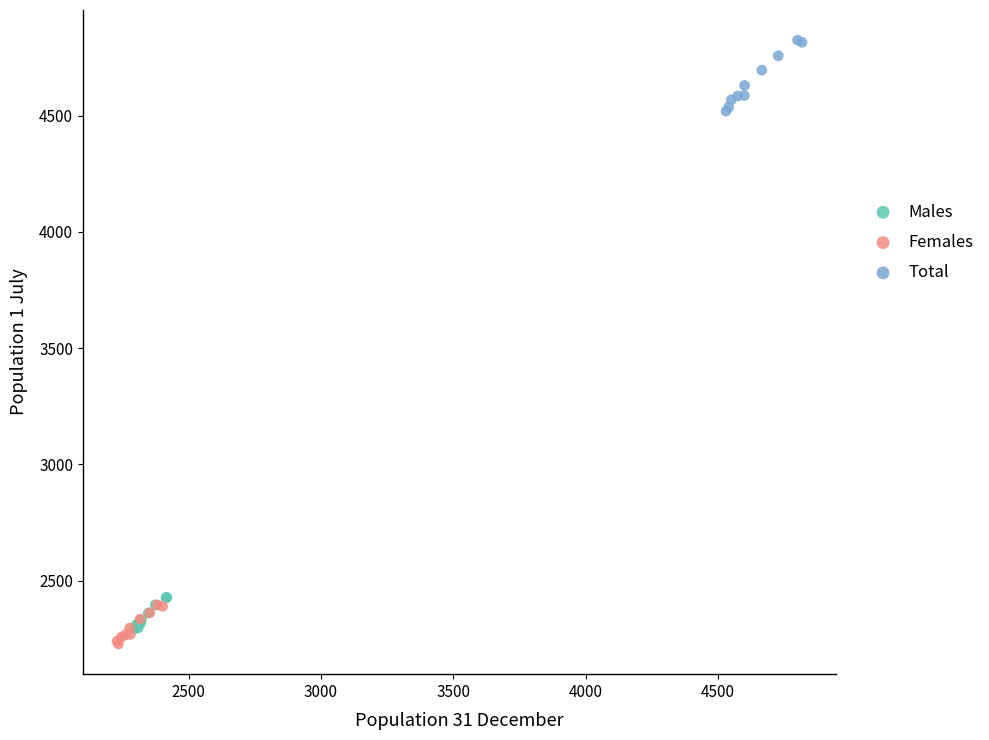

What are all the series names shown in the legend?

Males, Females, Total